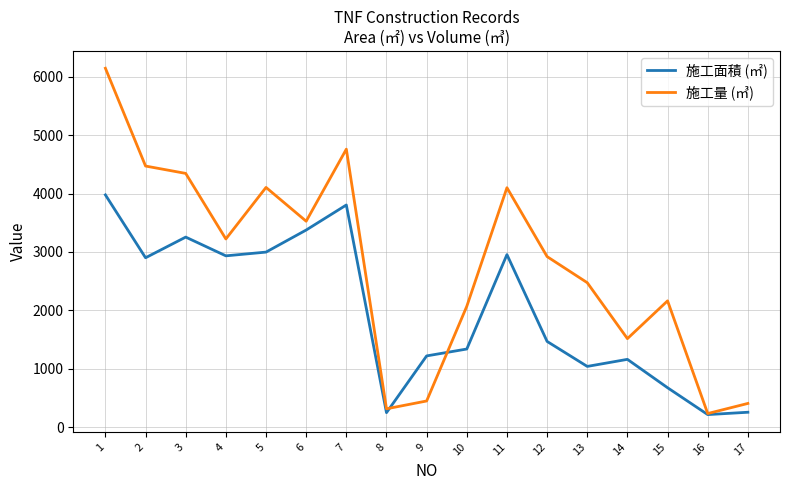

The value of 施工面積 (㎡) at 15 is 224.4. True or false?

False